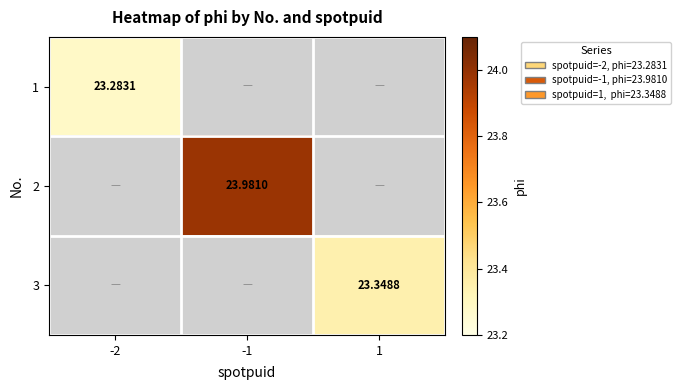

At which label does 1 reach its minimum?

-2